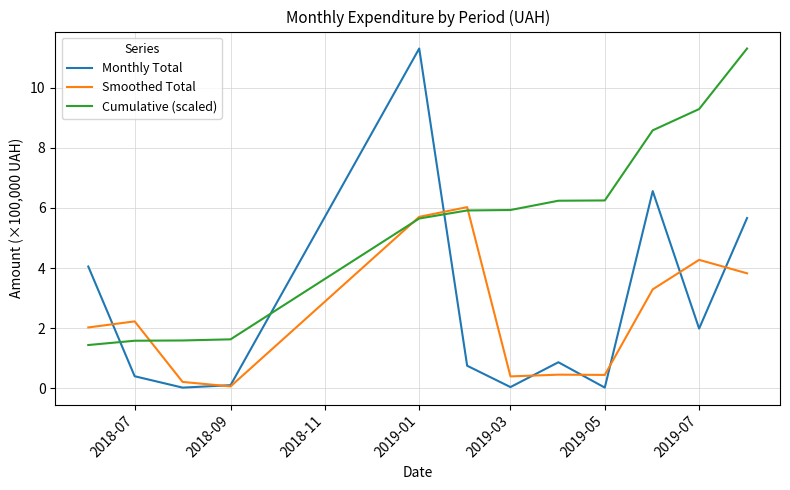

True or false: Cumulative (scaled) and Smoothed Total intersect in this chart.

True